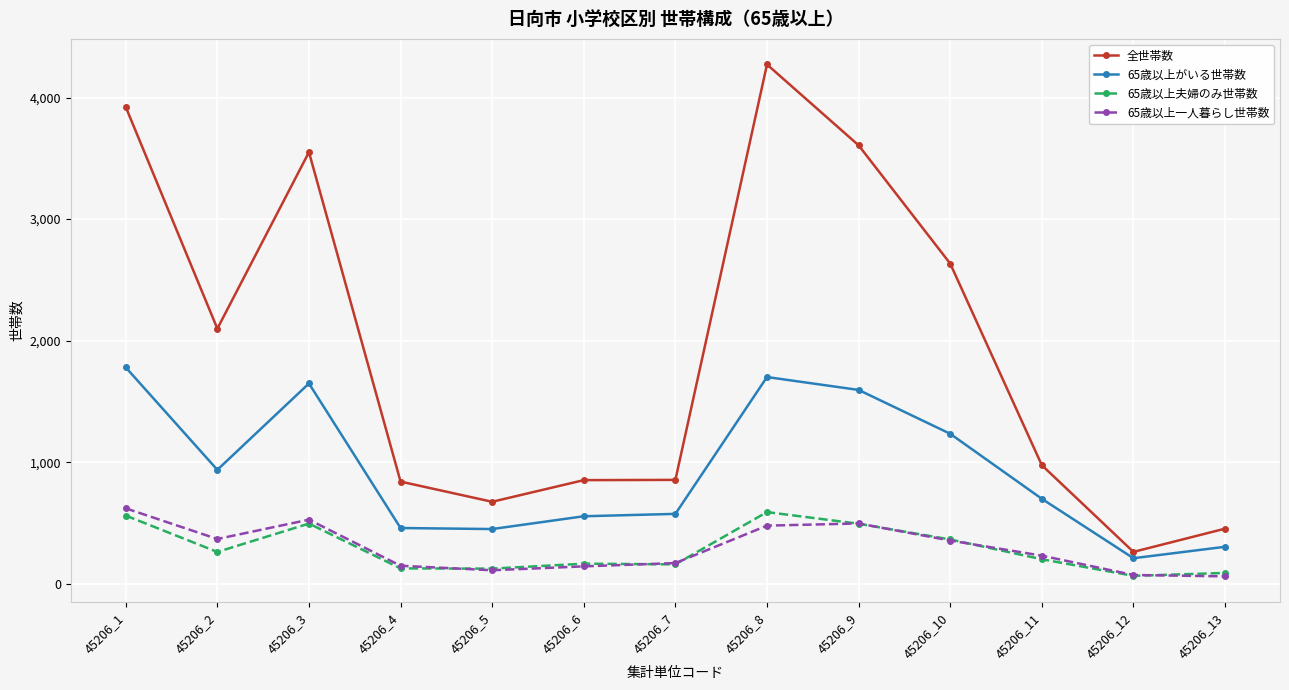

What is the total value across all series at 45206_2?

3671.6